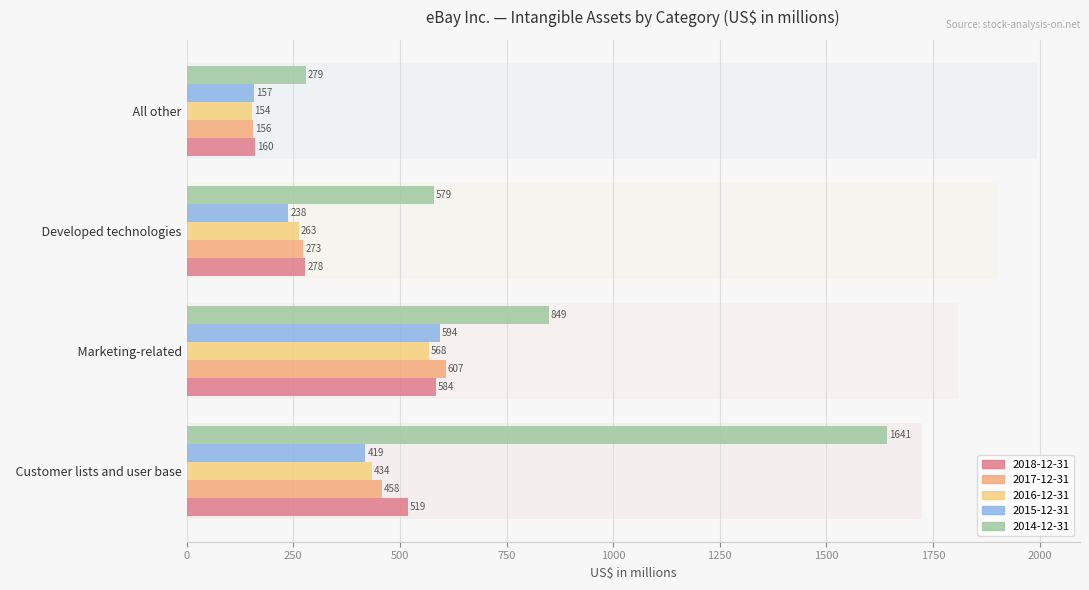

What are all the series names shown in the legend?

2018-12-31, 2017-12-31, 2016-12-31, 2015-12-31, 2014-12-31